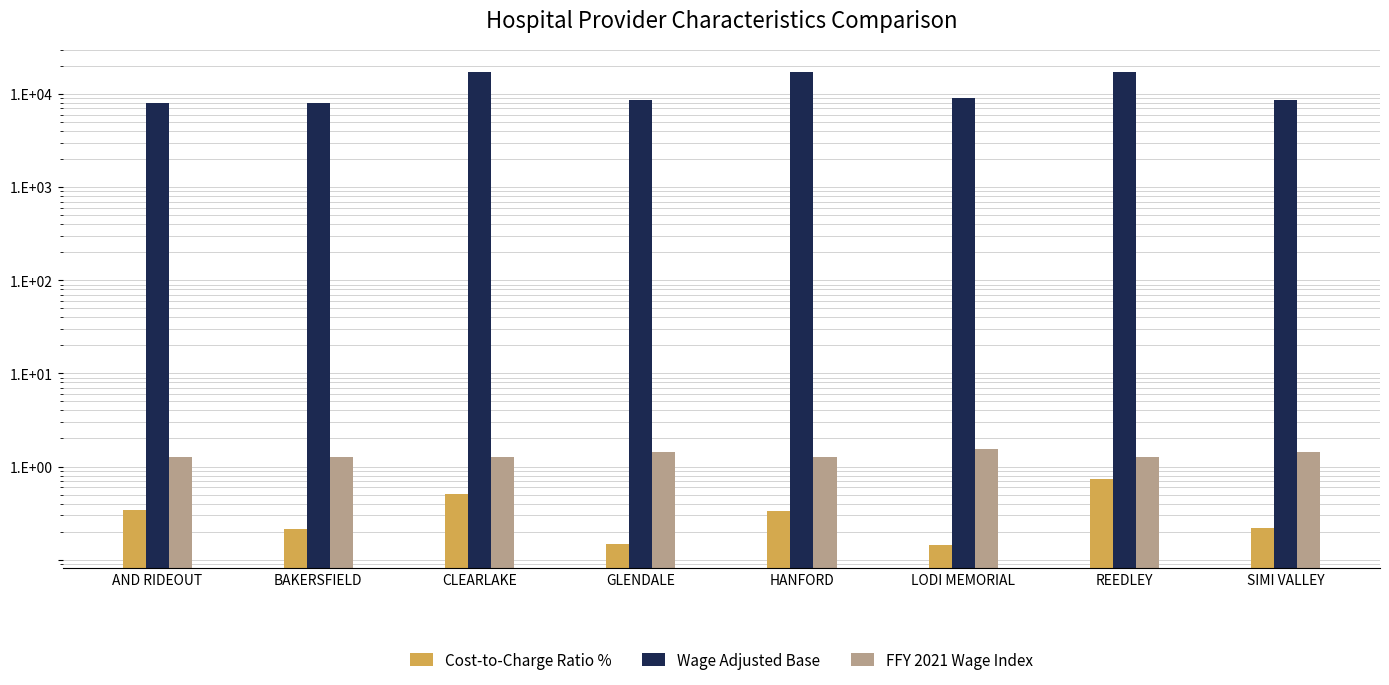

Reading left to right, transcribe all the data shown in this chart.

Cost-to-Charge Ratio %: 0.3	0.2	0.5	0.1	0.3	0.1	0.7	0.2
Wage Adjusted Base: 7997.0	7997.0	17387.0	8647.0	17387.0	9142.0	17387.0	8647.0
FFY 2021 Wage Index: 1.3	1.3	1.3	1.4	1.3	1.5	1.3	1.4